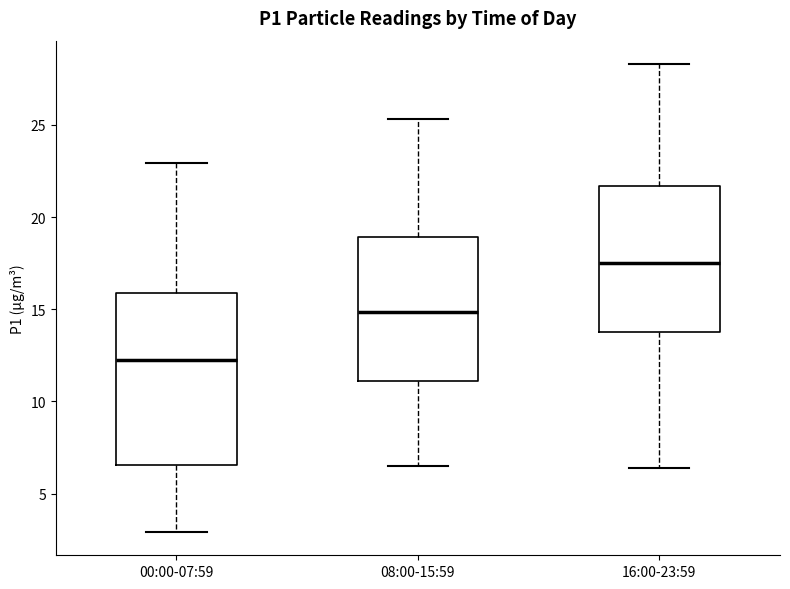

Reading left to right, transcribe this box plot: for each box, give where its median line is, the range the box spans, and where its two whiskers end, as read against the y-axis. The values are not printed on the chart, so give them approximately, as read against the axis.

00:00-07:59: median 12.0, box 6.5 to 16.0, whiskers 3.0 to 23.0
08:00-15:59: median 15.0, box 11.0 to 19.0, whiskers 6.5 to 25.5
16:00-23:59: median 17.5, box 14.0 to 21.5, whiskers 6.5 to 28.5